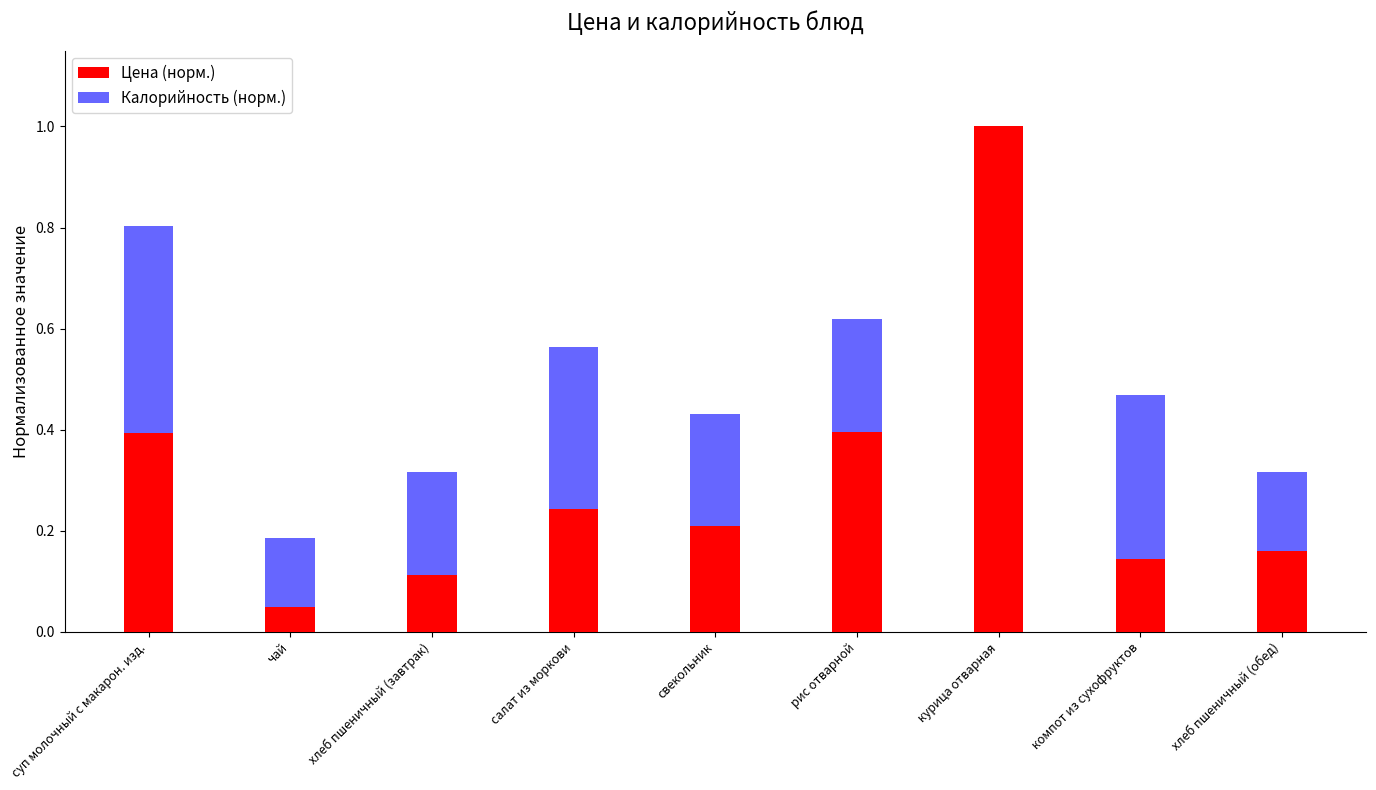

True or false: Цена (норм.) has a value of 0.1 at компот из сухофруктов.

True